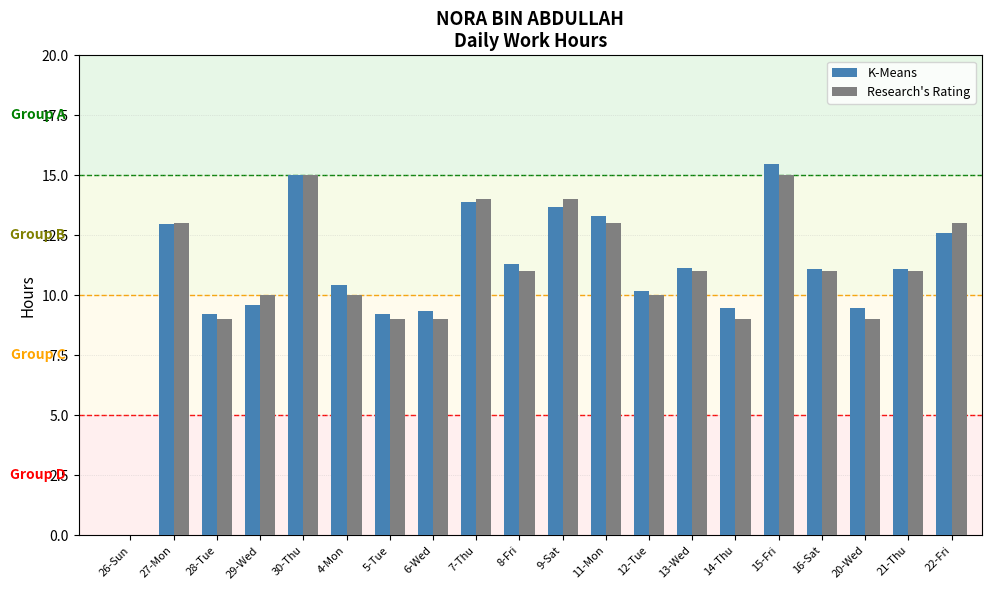

What is the total value across all series at 20-Wed?

18.5